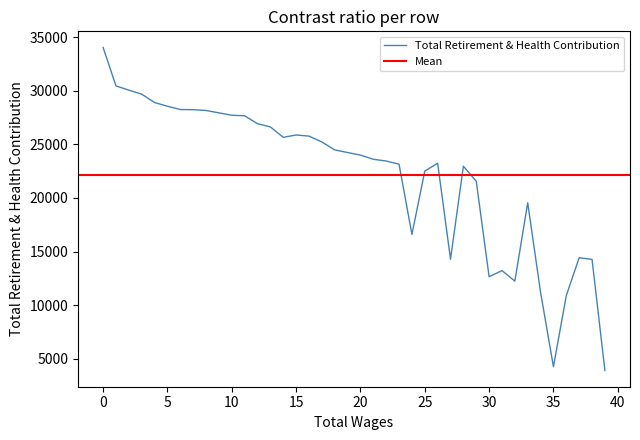

What is the greatest value displayed?

34048